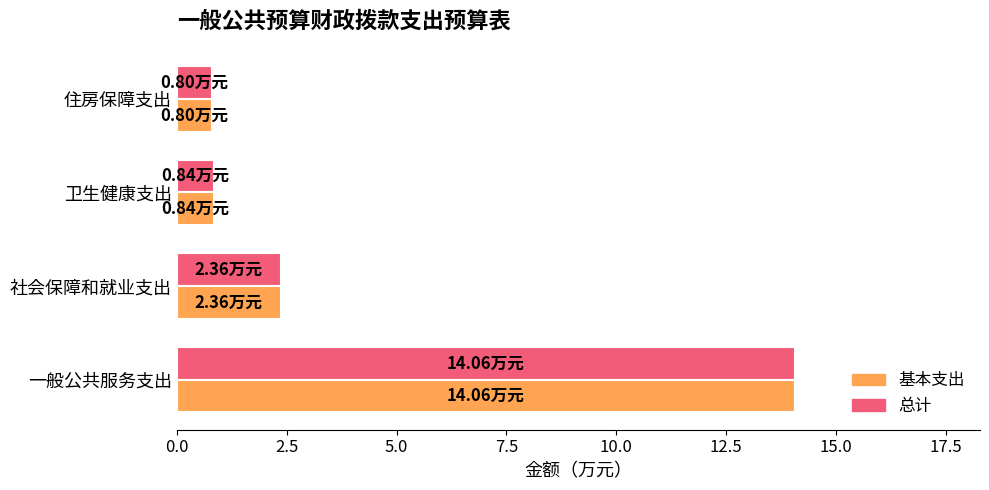

Is the value of 基本支出 at 社会保障和就业支出 greater than the value of 总计 at 卫生健康支出?

Yes